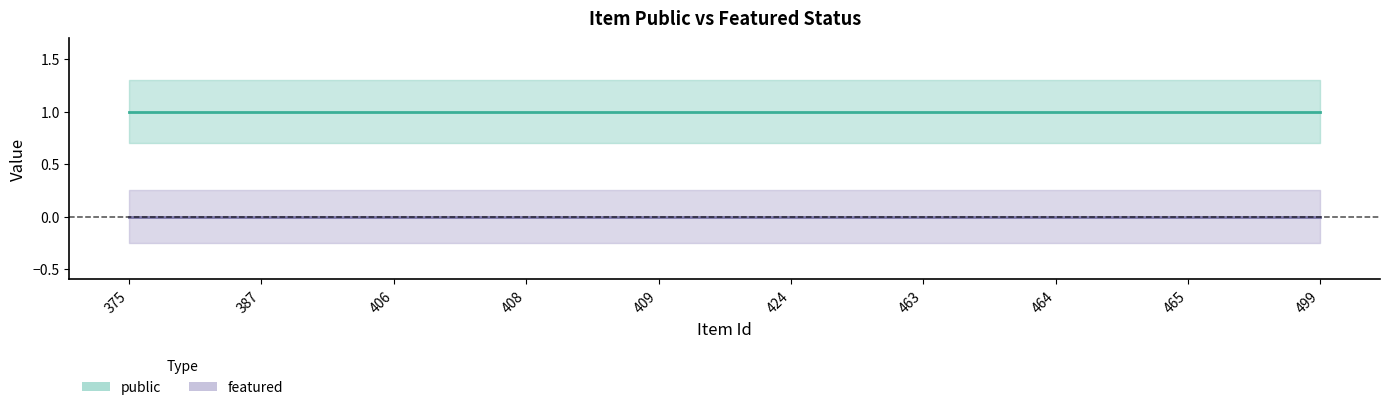

Does the chart display data point markers on the line(s)?

No